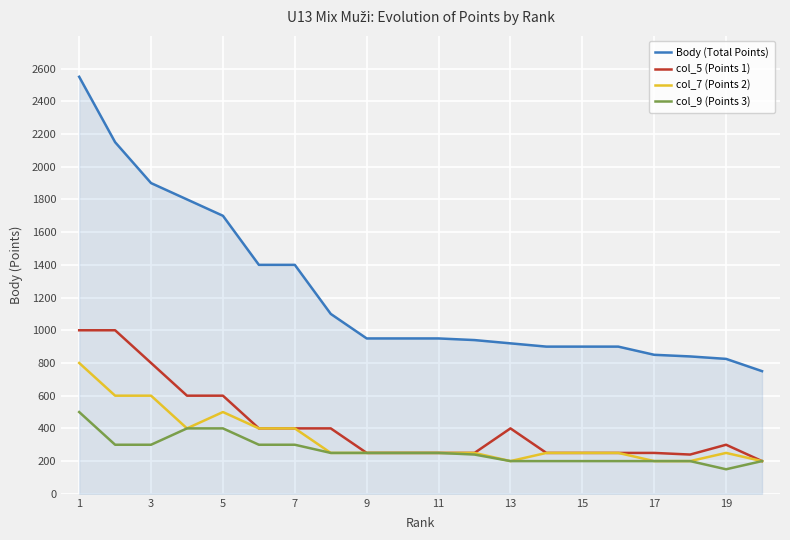

What is the maximum value for col_7 (Points 2)?

800